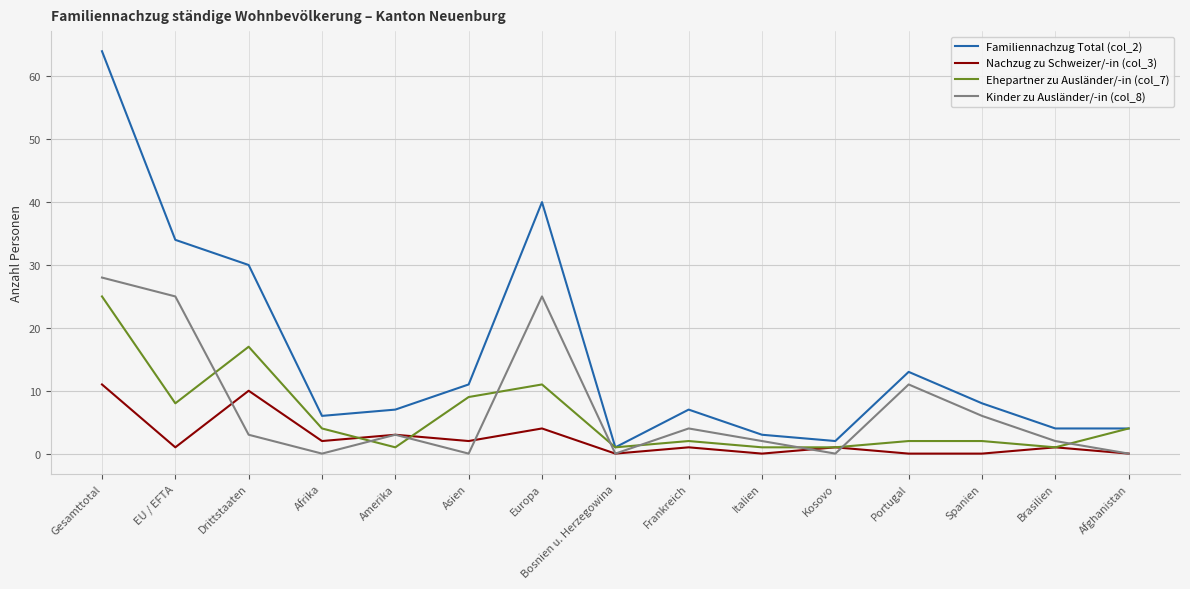

Which category has the highest value in the Kinder zu Ausländer/-in (col_8) series?

Gesamttotal